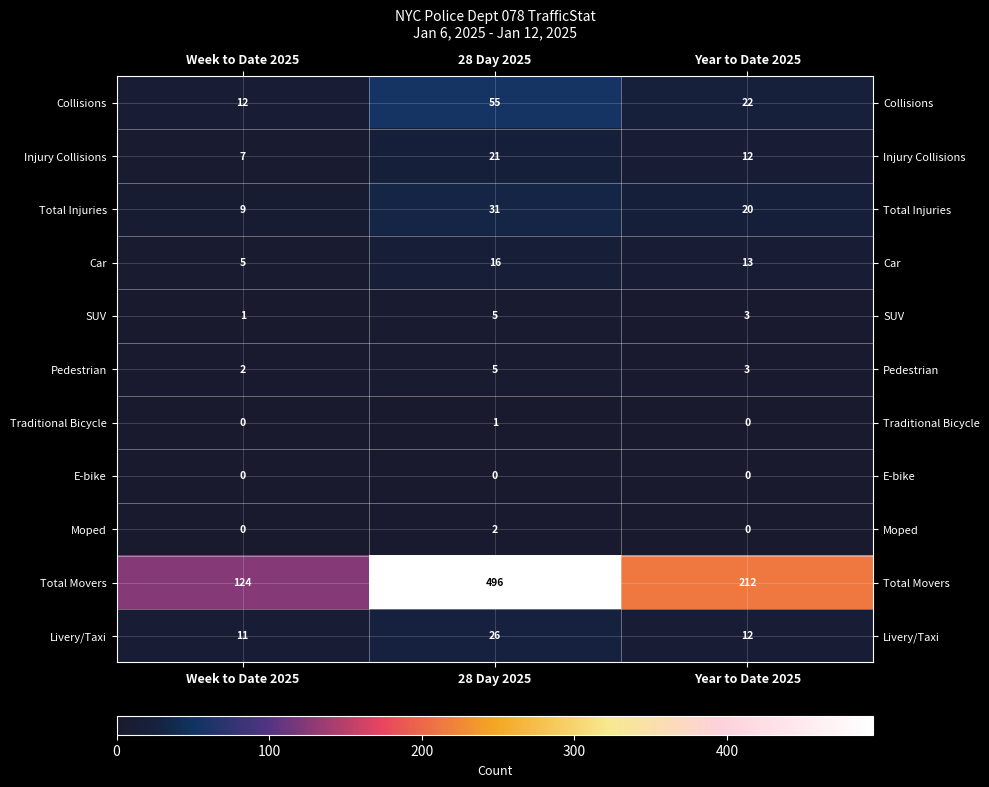

What is the greatest value displayed?

496